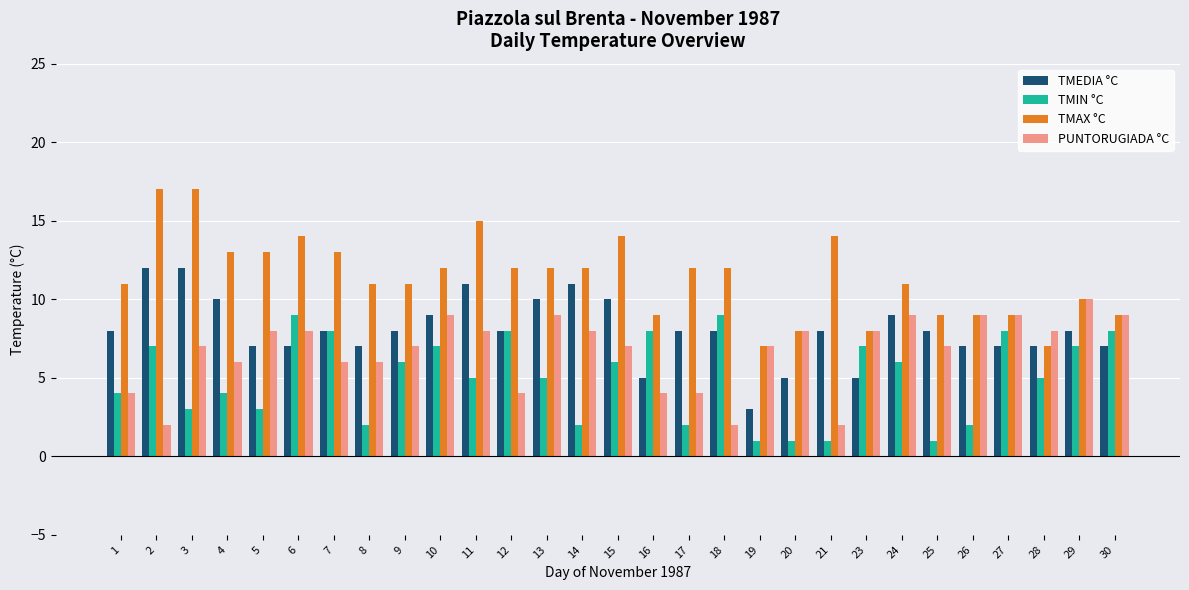

Which series changed the most between 3 and 9?

TMAX °C